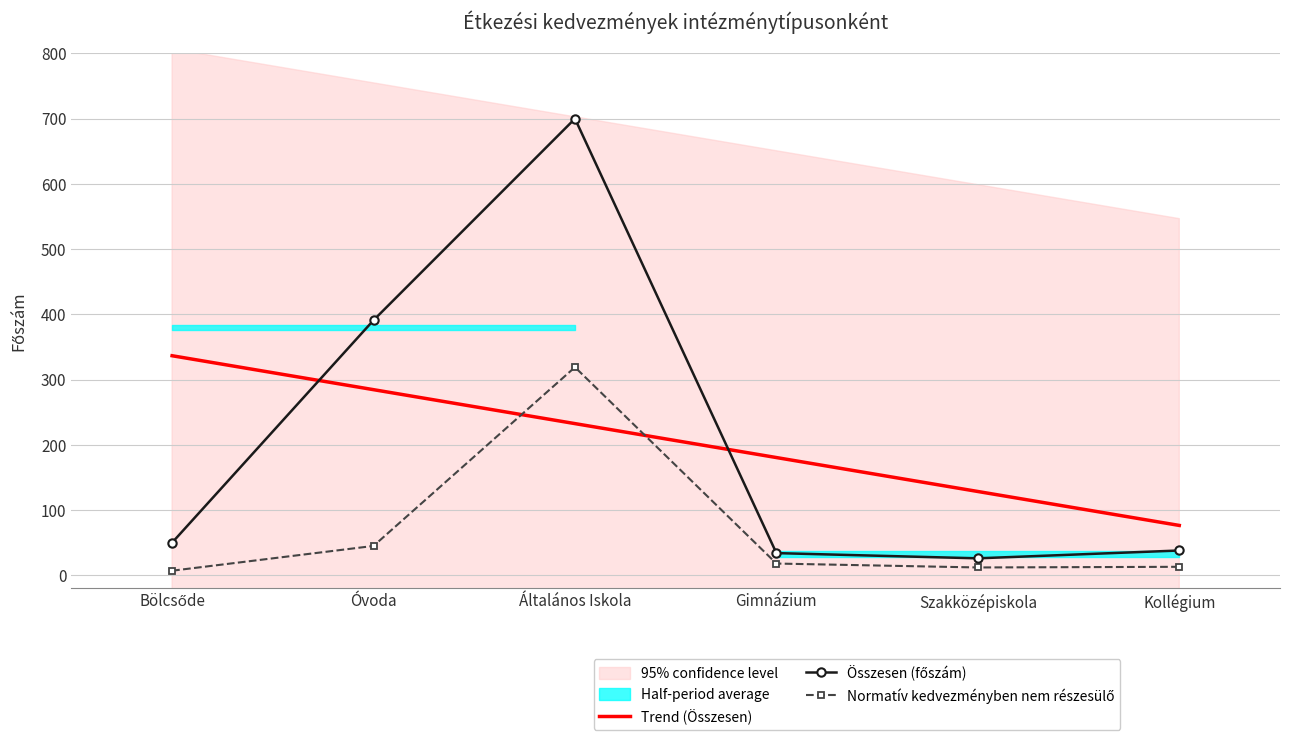

At how many categories does at least one series exceed 134?

4